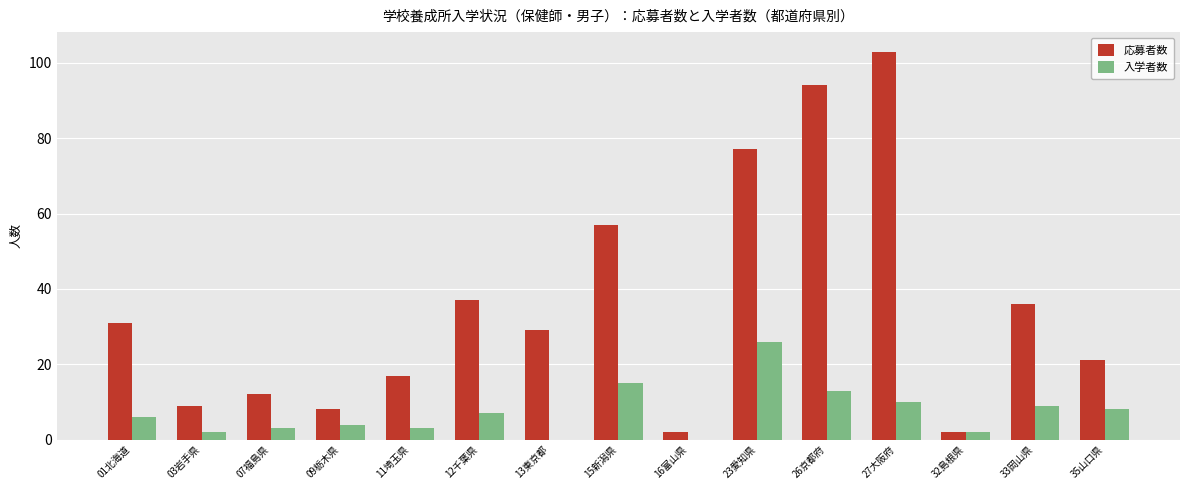

At which category is the sum across all series the highest?

27大阪府